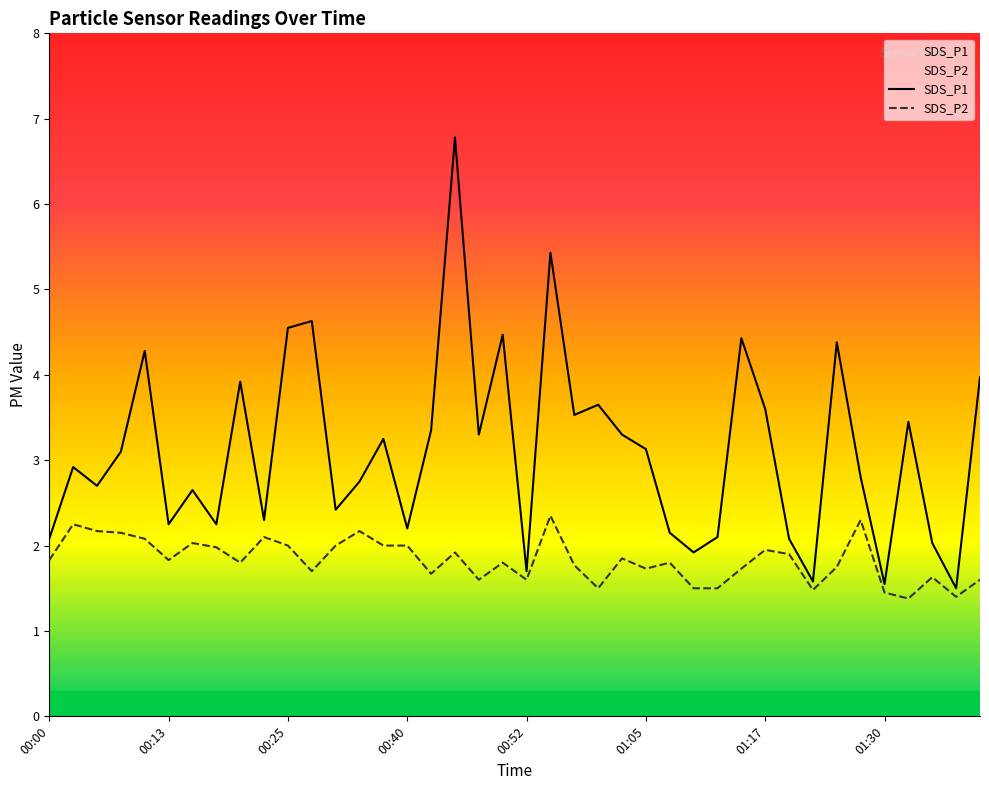

Which series has the largest range (max minus min)?

SDS_P1